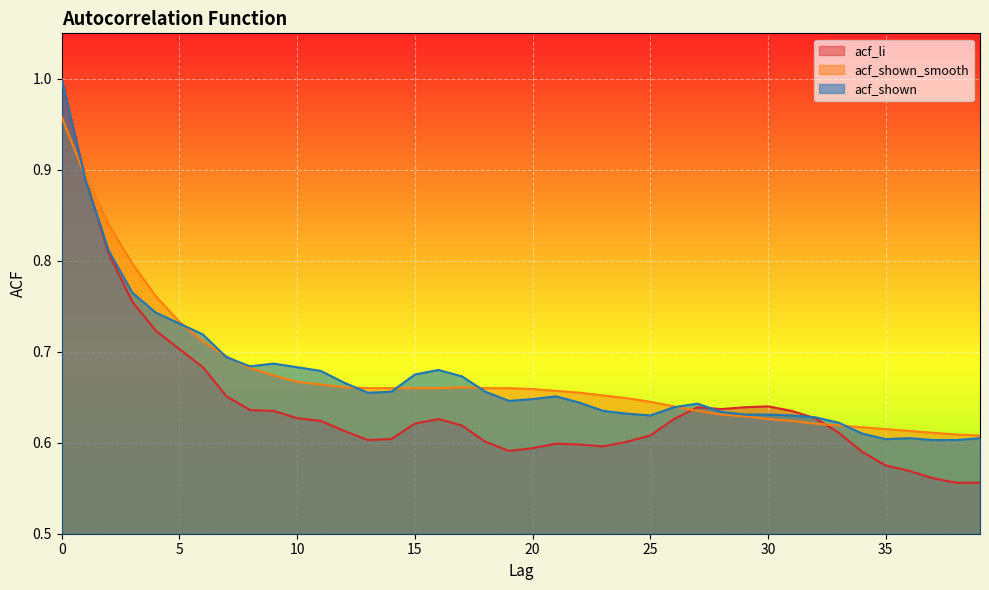

What value does the acf_shown series have at 6?

0.7